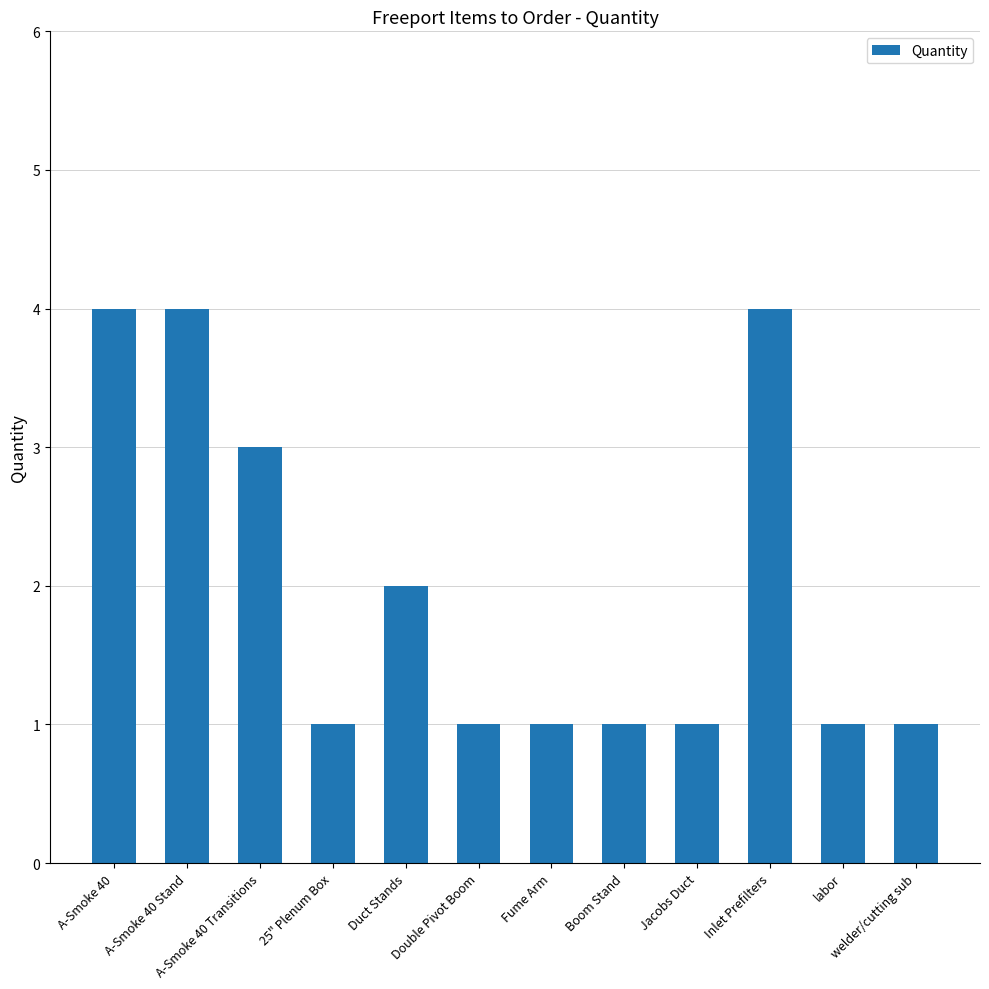

Reading left to right, transcribe all the data shown in this chart.

4	4	3	1	2	1	1	1	1	4	1	1